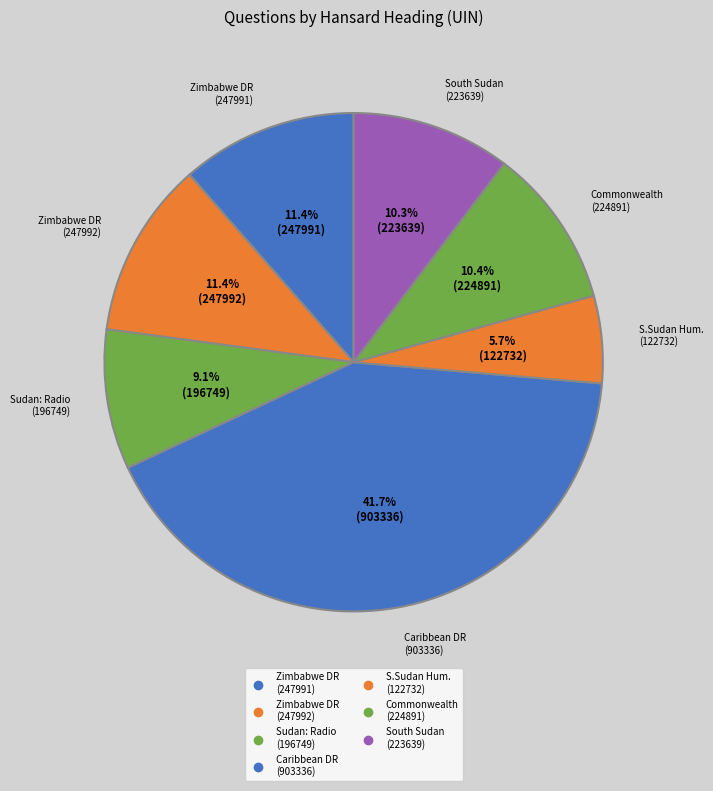

How many slices are in this pie chart?

7